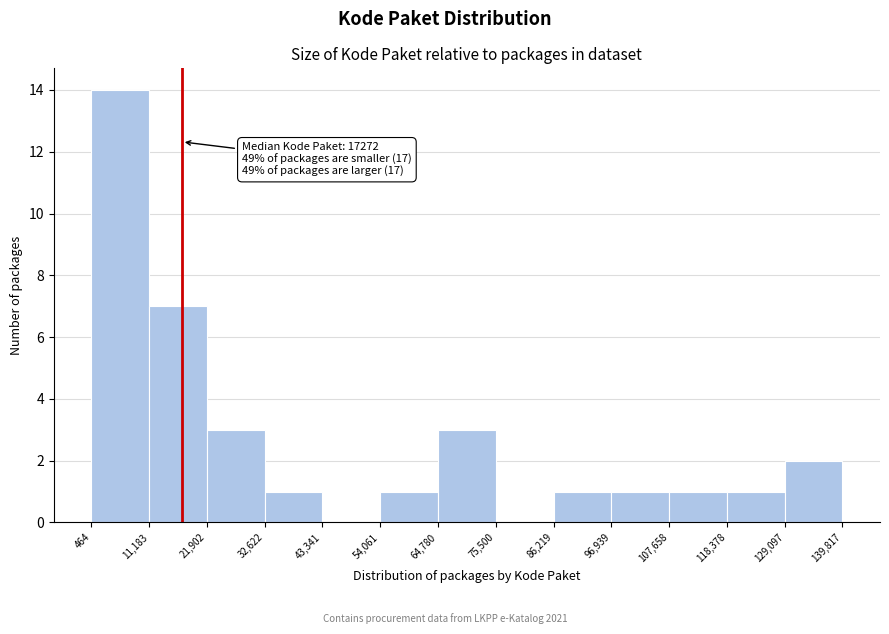

Which range on the x-axis has the tallest bar?

464 to 11,183